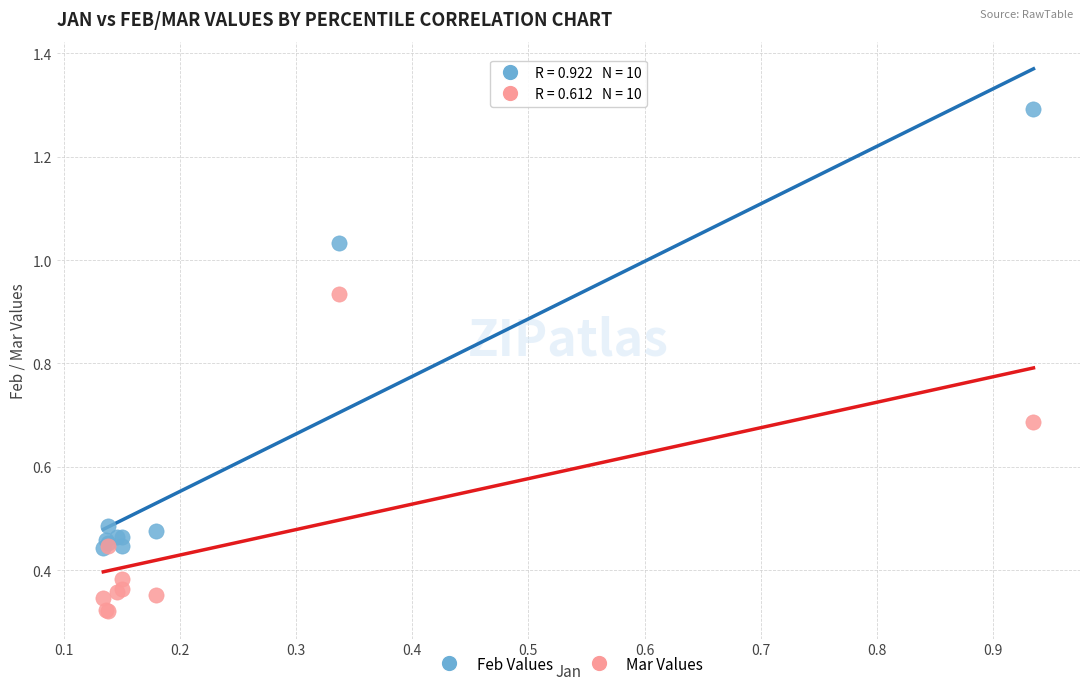

What are all the series names shown in the legend?

Feb Values, Mar Values